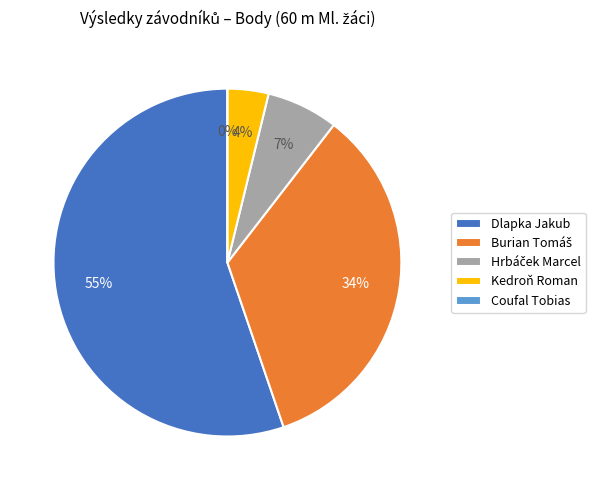

To the nearest percent, what is the average slice percentage?

20%